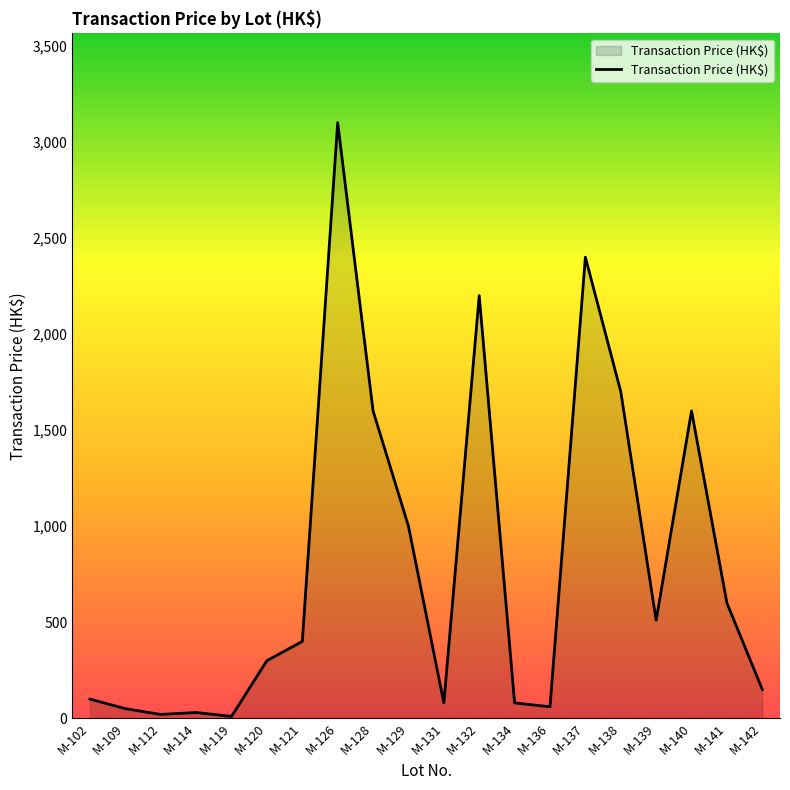

What is the change in value from M-102 to M-141?

+500